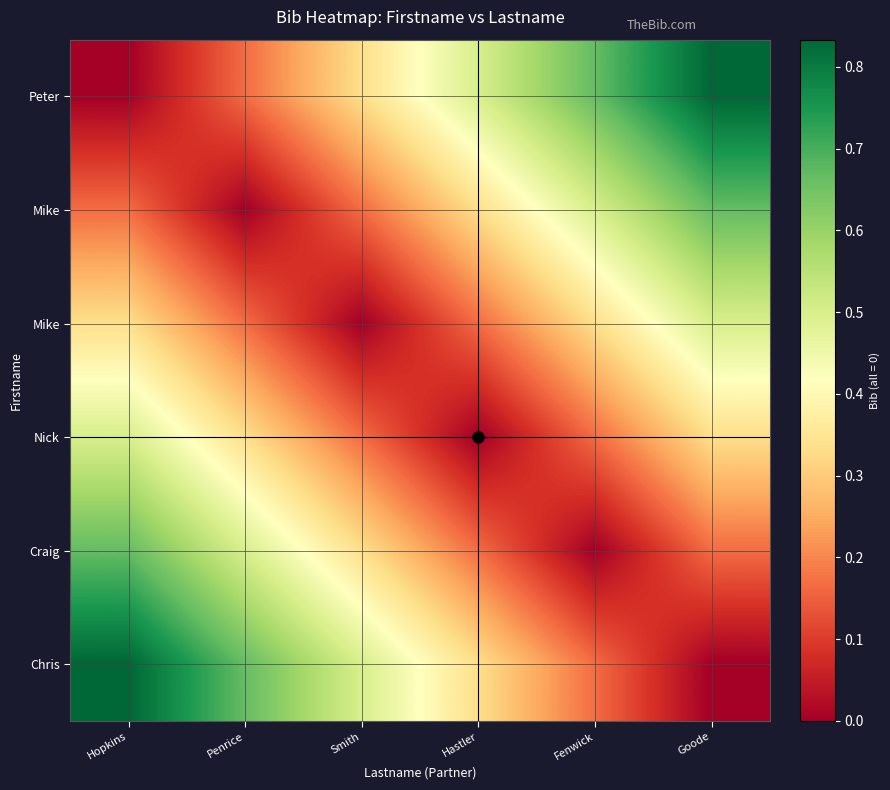

At how many categories does at least one series exceed 0?

6